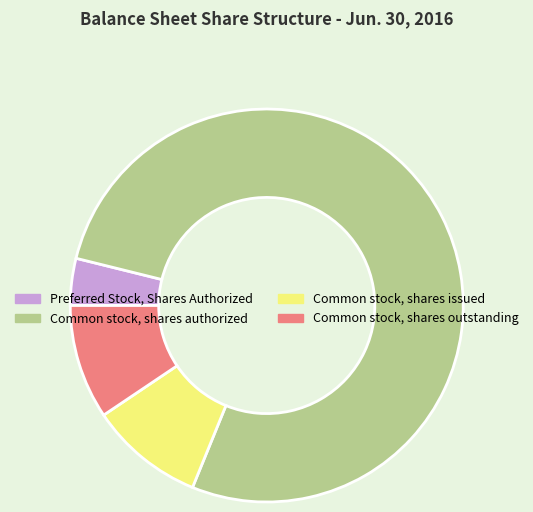

Do Common stock, shares authorized and Common stock, shares issued together represent more than half of the pie?

Yes